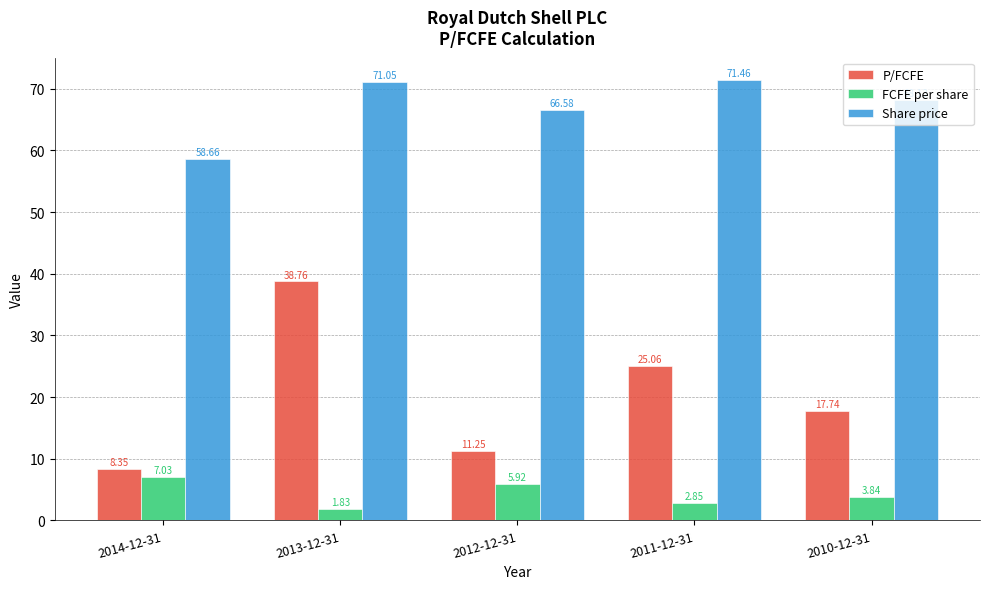

What is the label of the 5th bar from the left?

2010-12-31